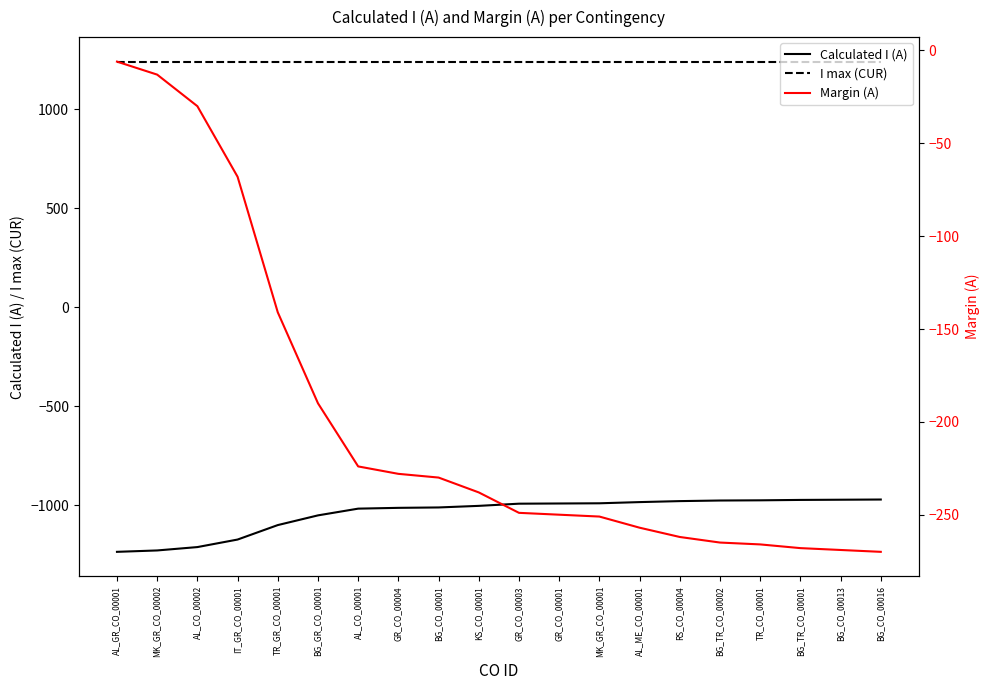

How many lines are shown in the chart?

3